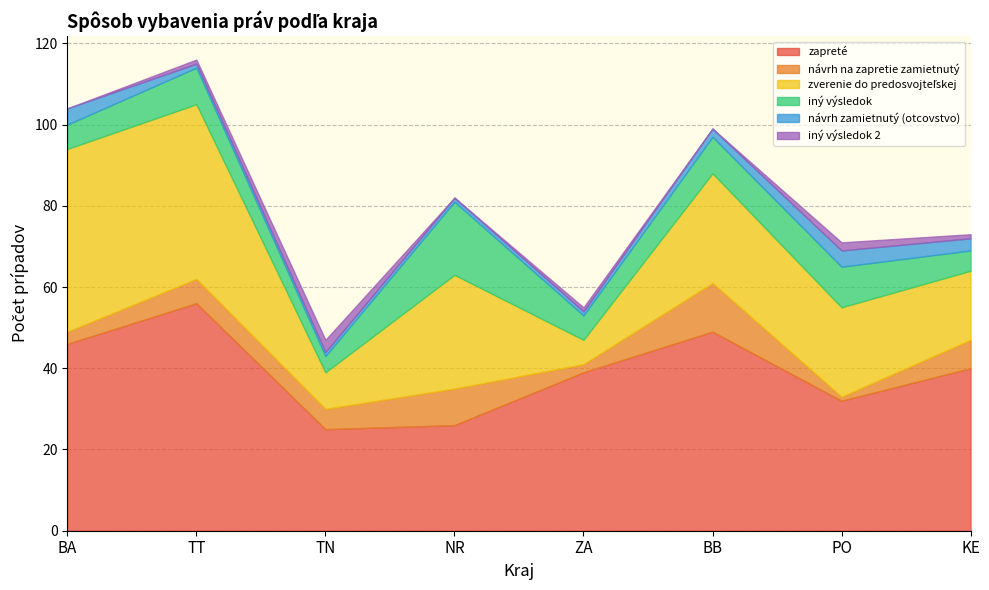

Does the chart display data point markers on the line(s)?

No